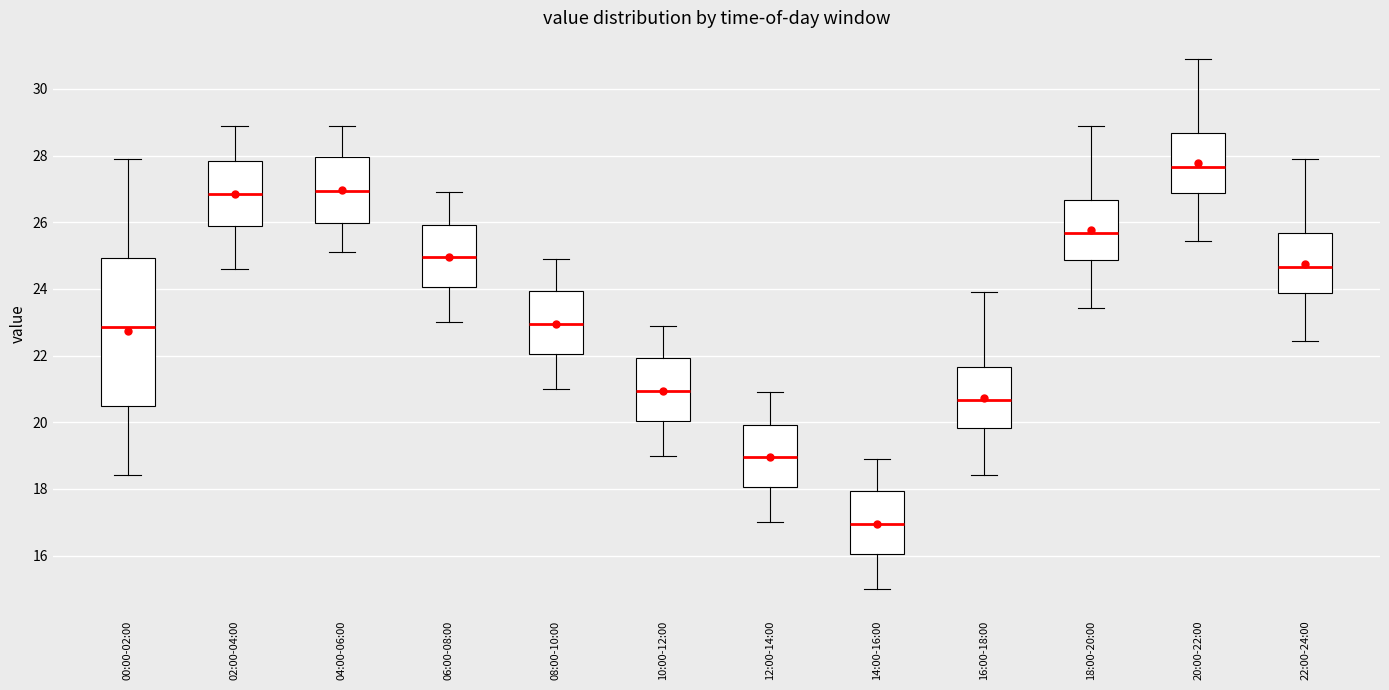

Where does the median line of the box for 22:00-24:00 sit on the y-axis? The values are not printed on the chart, so give them approximately, as read against the axis.

24.6